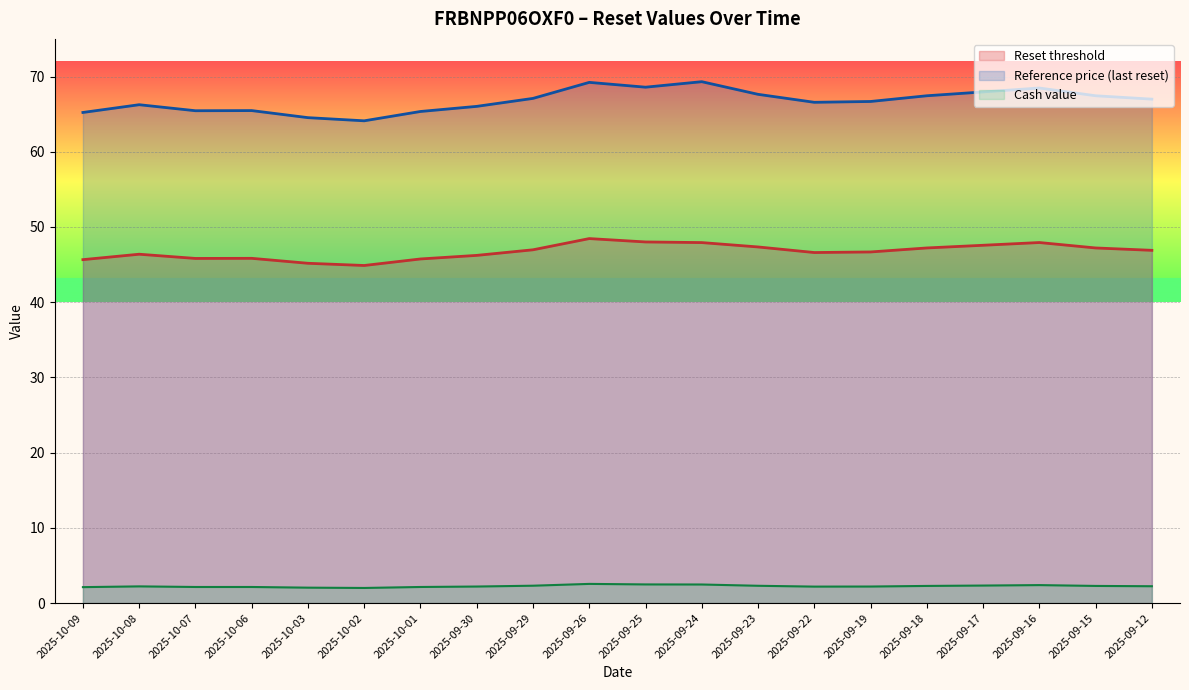

At how many categories does at least one series exceed 18?

20